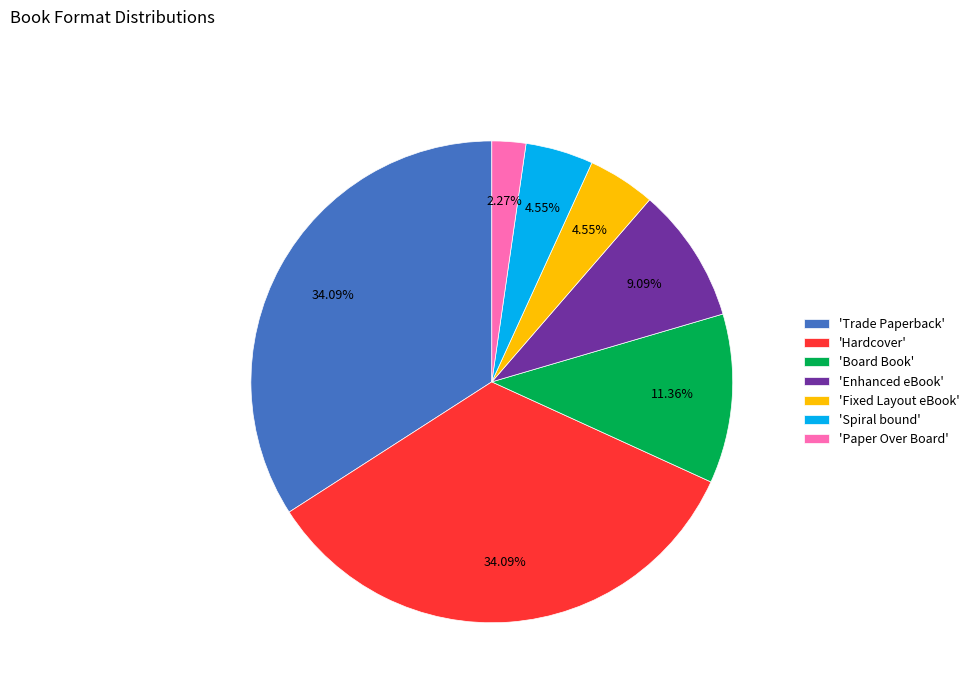

Does 'Paper Over Board' represent more than half of the total?

No